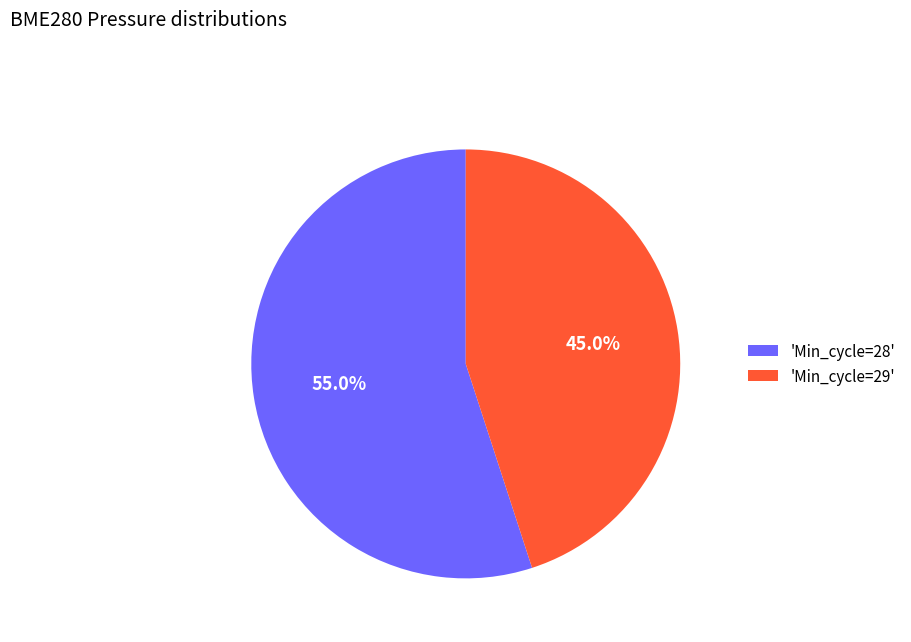

Which category has the smallest portion of the pie?

'Min_cycle=29'